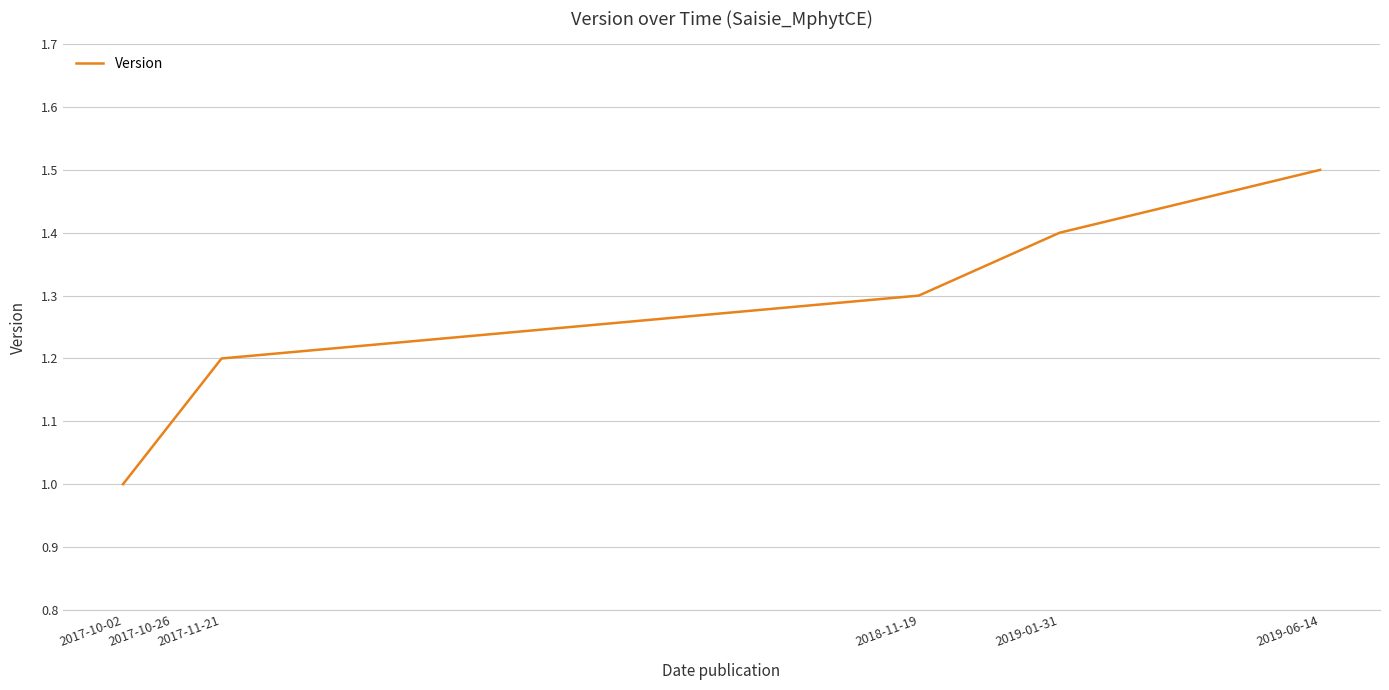

How many values are between 1 and 2?

6